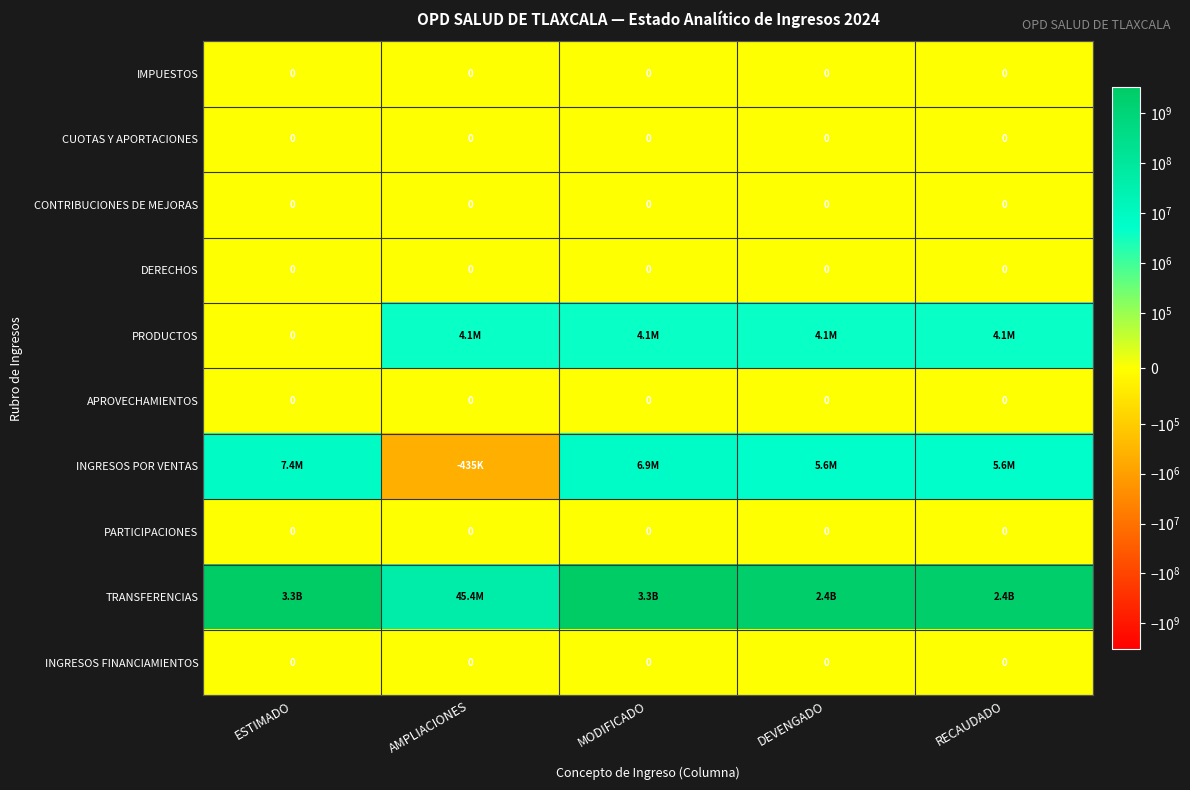

Is it true that CUOTAS Y APORTACIONES equals 0 at ESTIMADO?

True